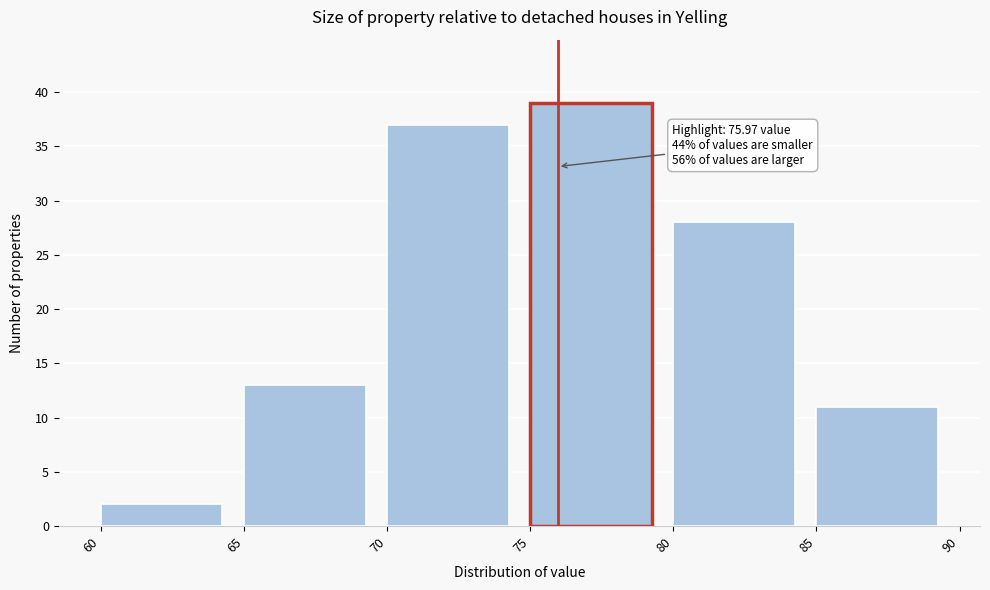

Which range on the x-axis has the tallest bar?

75 to 80